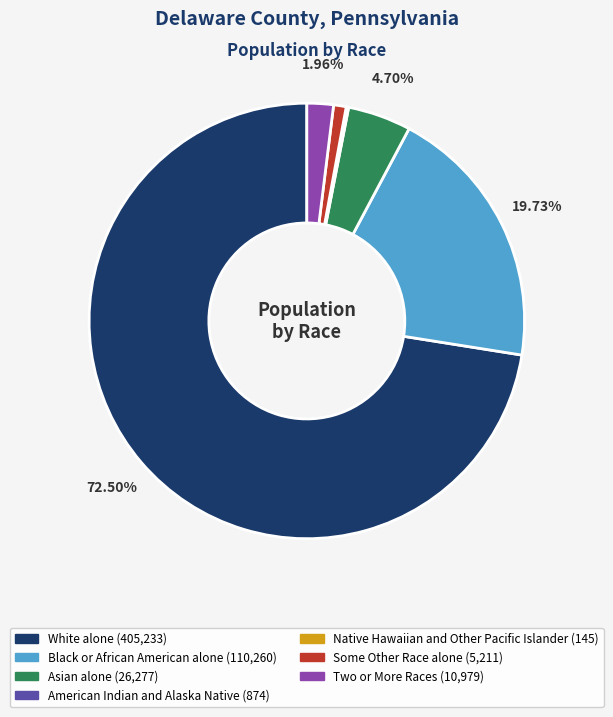

To the nearest percent, what is the average slice percentage?

14%